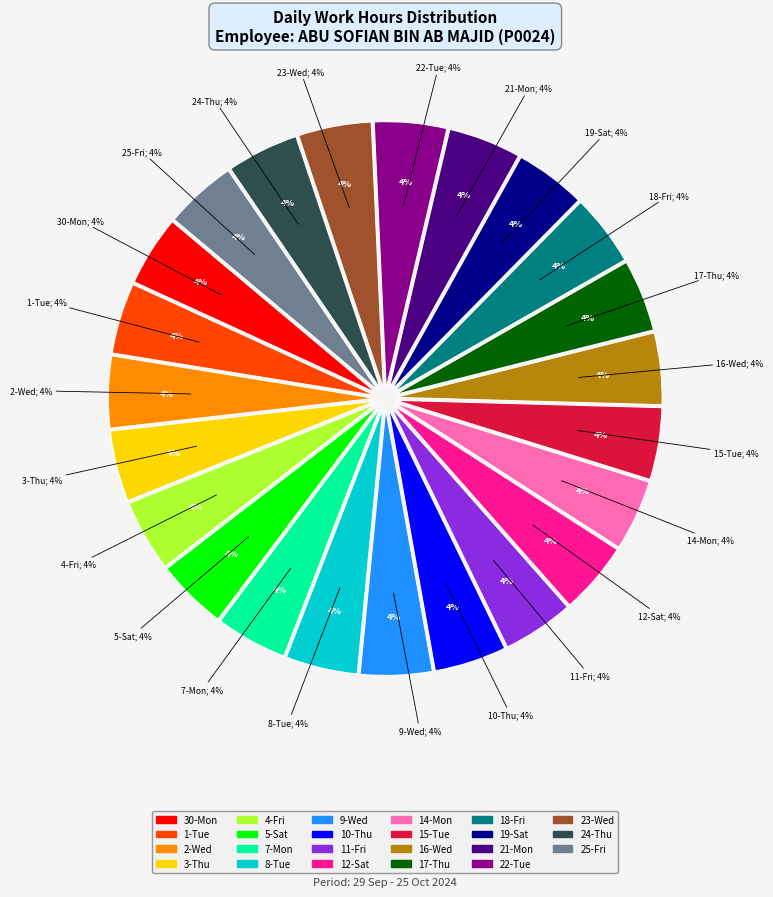

Does any single category account for the majority?

No